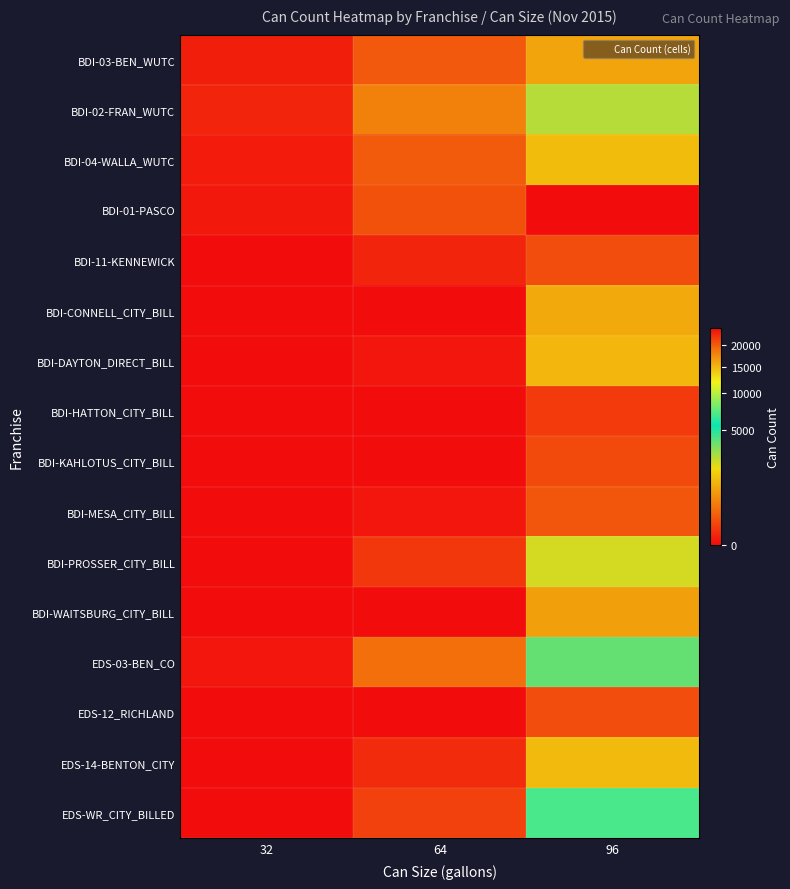

How many series are shown in this chart?

16